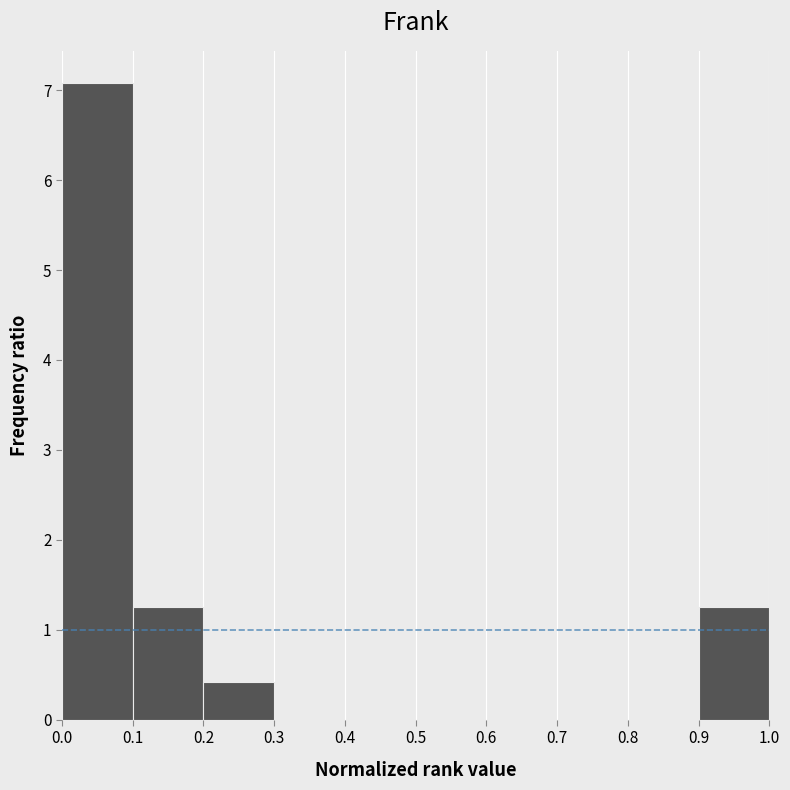

Reading left to right, transcribe this chart: for each bar, give the range it covers on the x-axis and its height. The values are not printed on the chart, so give them approximately, as read against the axis.

0.0 to 0.1: 7.1
0.1 to 0.2: 1.3
0.2 to 0.3: 0.4
0.3 to 0.4: 0
0.4 to 0.5: 0
0.5 to 0.6: 0
0.6 to 0.7: 0
0.7 to 0.8: 0
0.8 to 0.9: 0
0.9 to 1.0: 1.3